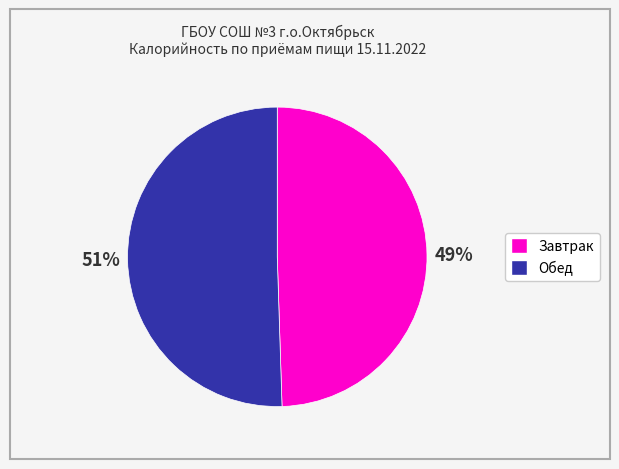

Is there any slice that represents more than half of the pie?

Yes